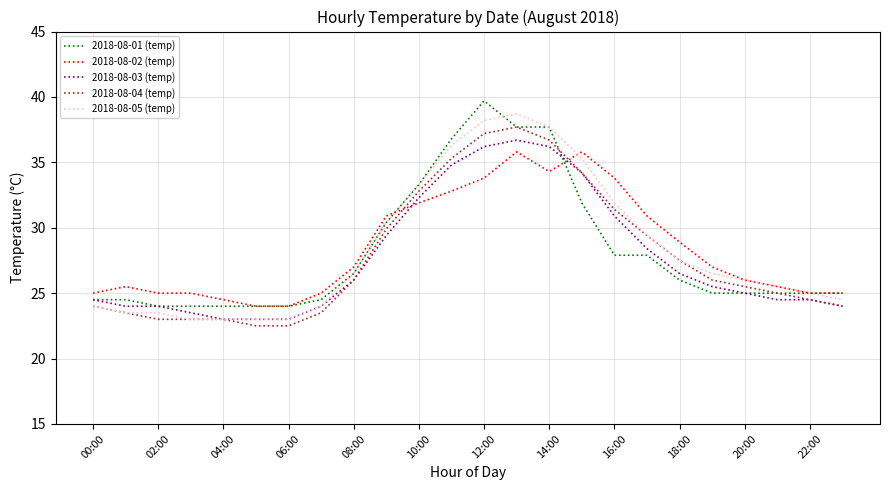

What is the highest value of the 2018-08-05 (temp) series?

38.7